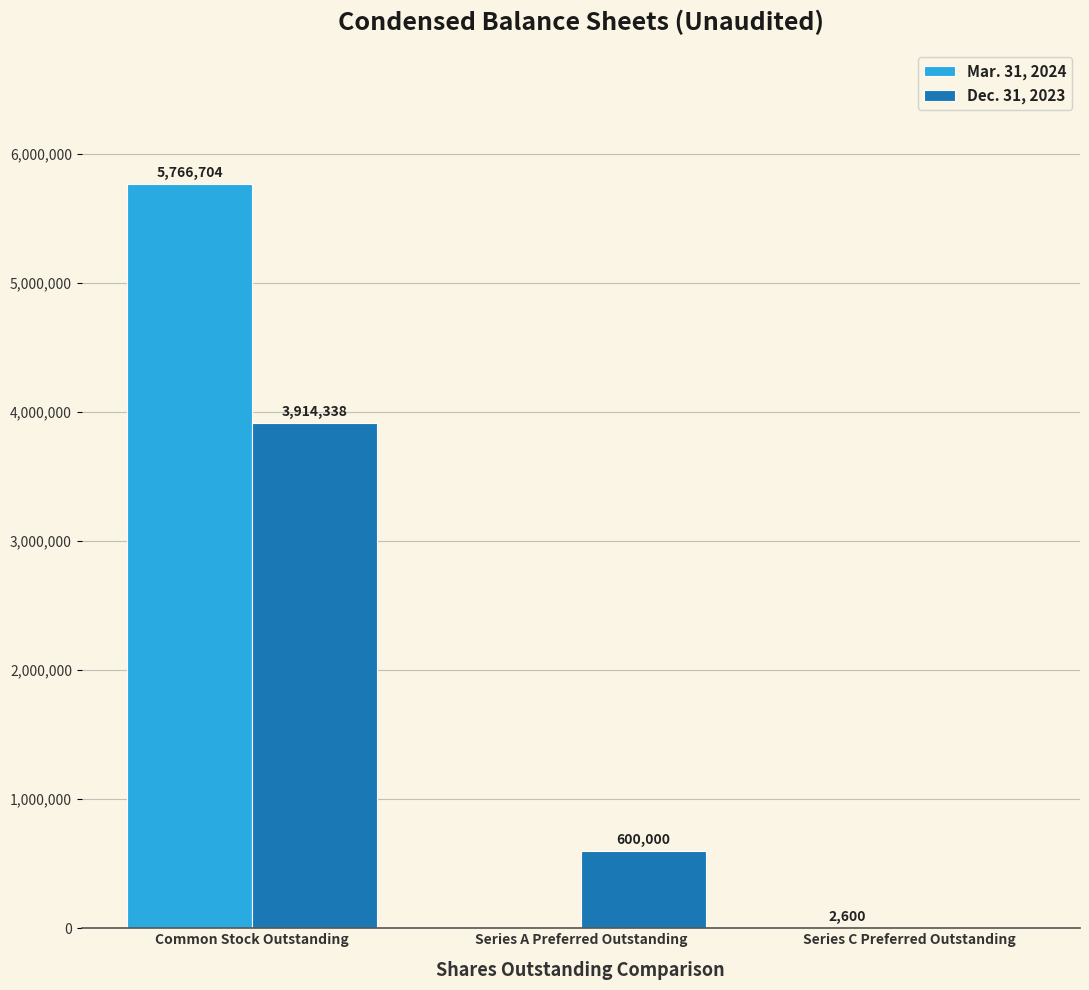

What is the total value across all series at Series A Preferred Outstanding?

600000